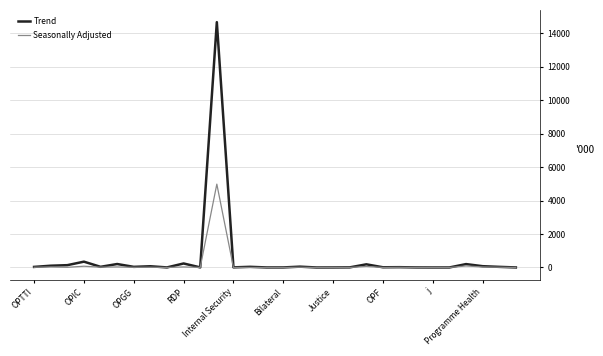

What is the greatest value displayed?

14659